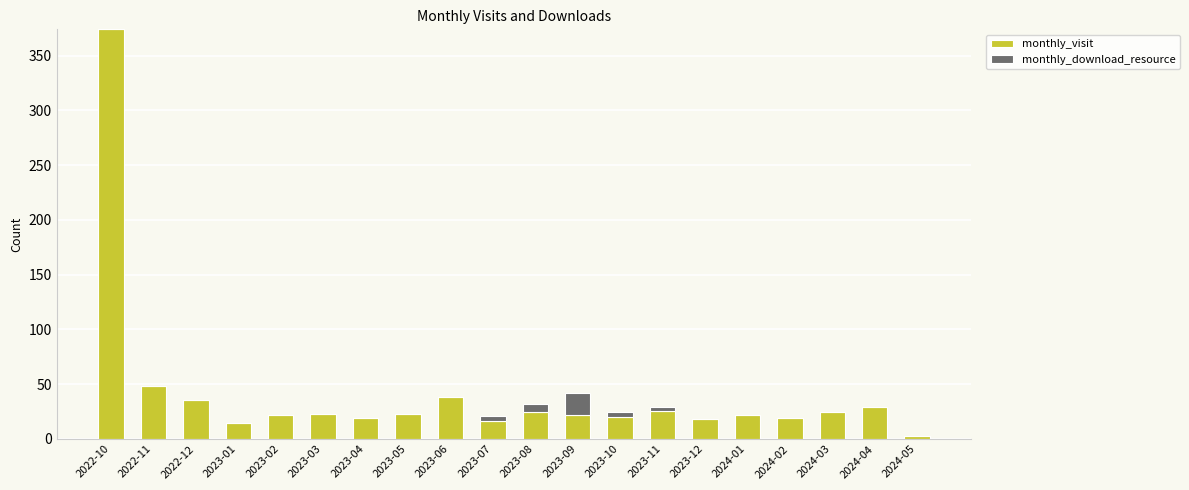

At which category is the sum across all series the highest?

2022-10